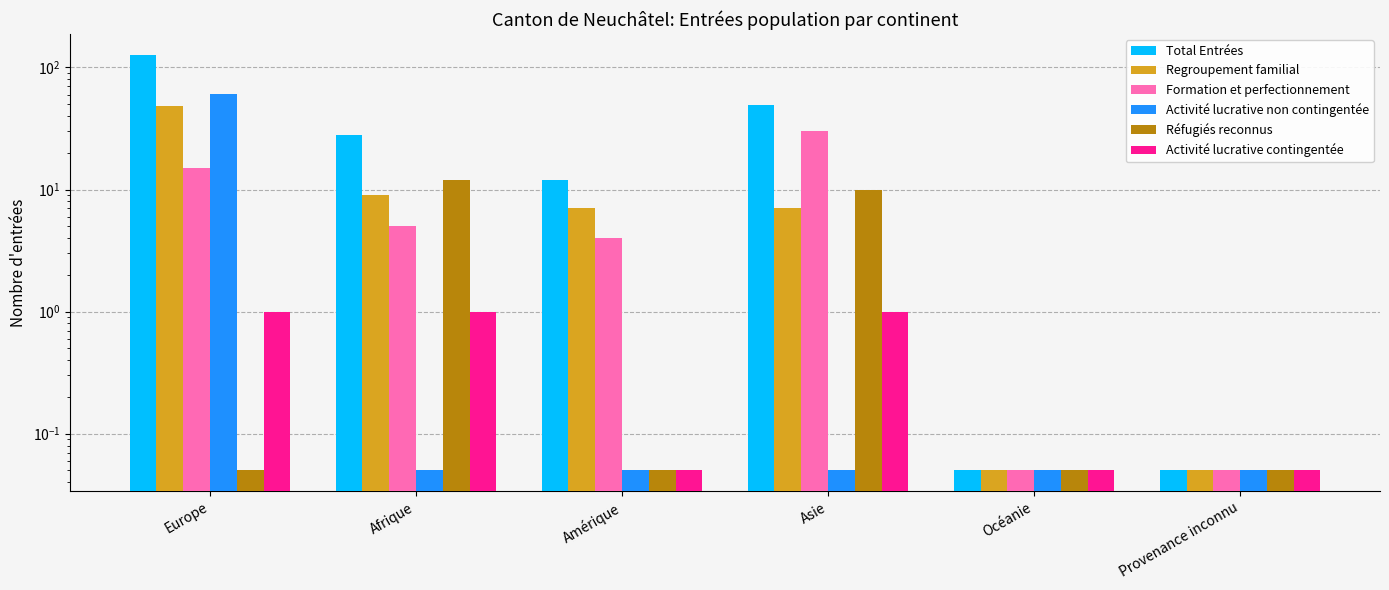

How many distinct data groups are displayed?

6